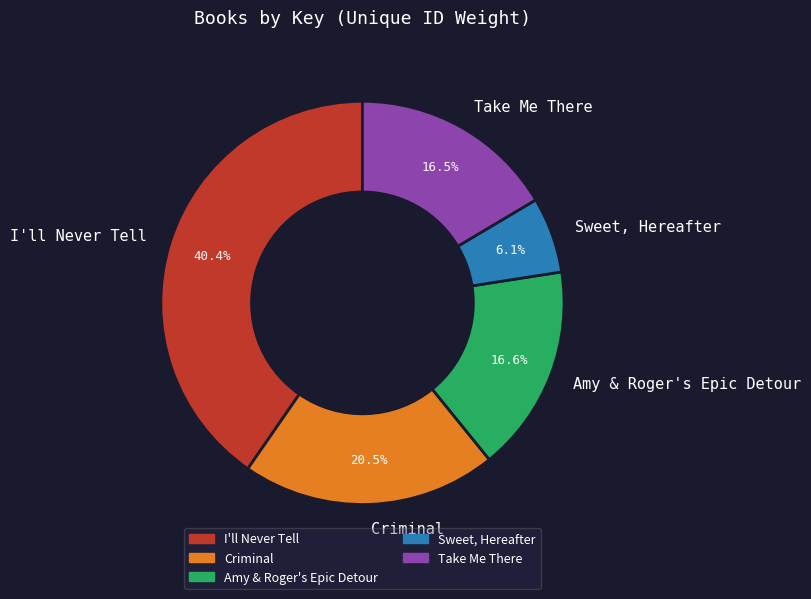

What portion of the pie excludes Amy & Roger's Epic Detour?

83.4%